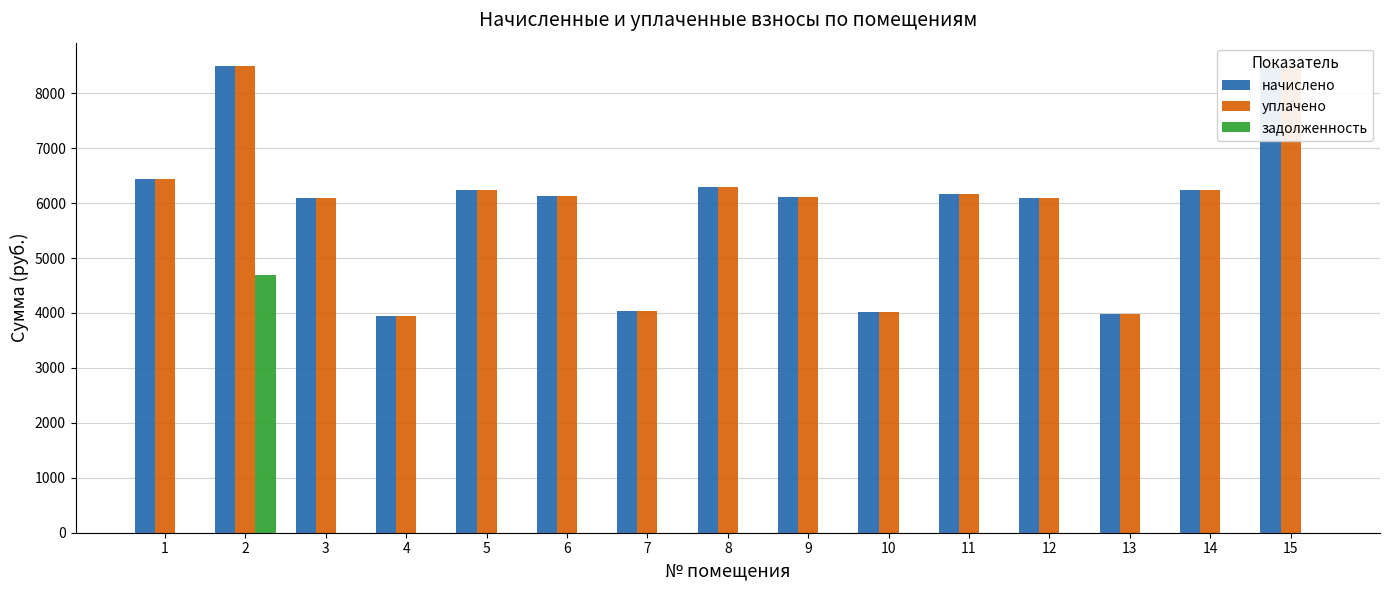

What is the total value across all series at 12?

12196.4